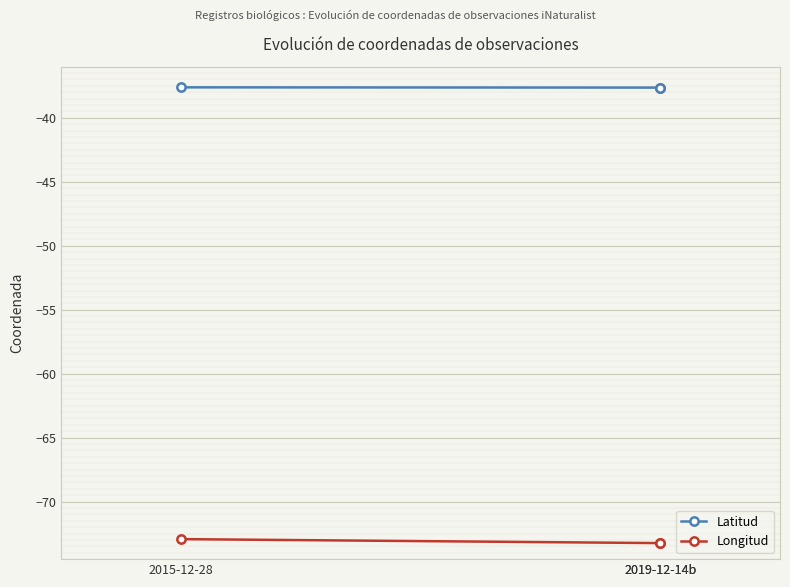

Which label corresponds to the smallest value in the chart?

2019-12-14b